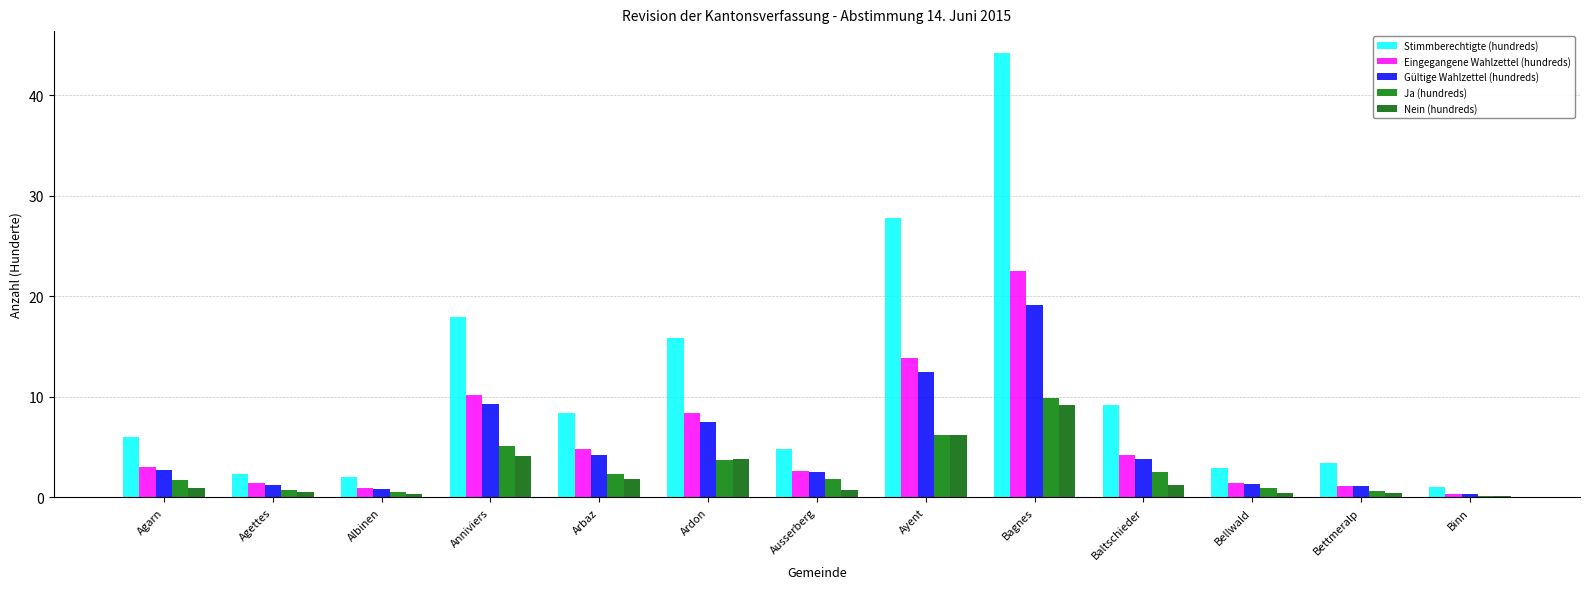

Rank the series at Ayent from lowest to highest value.

Ja (hundreds), Nein (hundreds), Gültige Wahlzettel (hundreds), Eingegangene Wahlzettel (hundreds), Stimmberechtigte (hundreds)